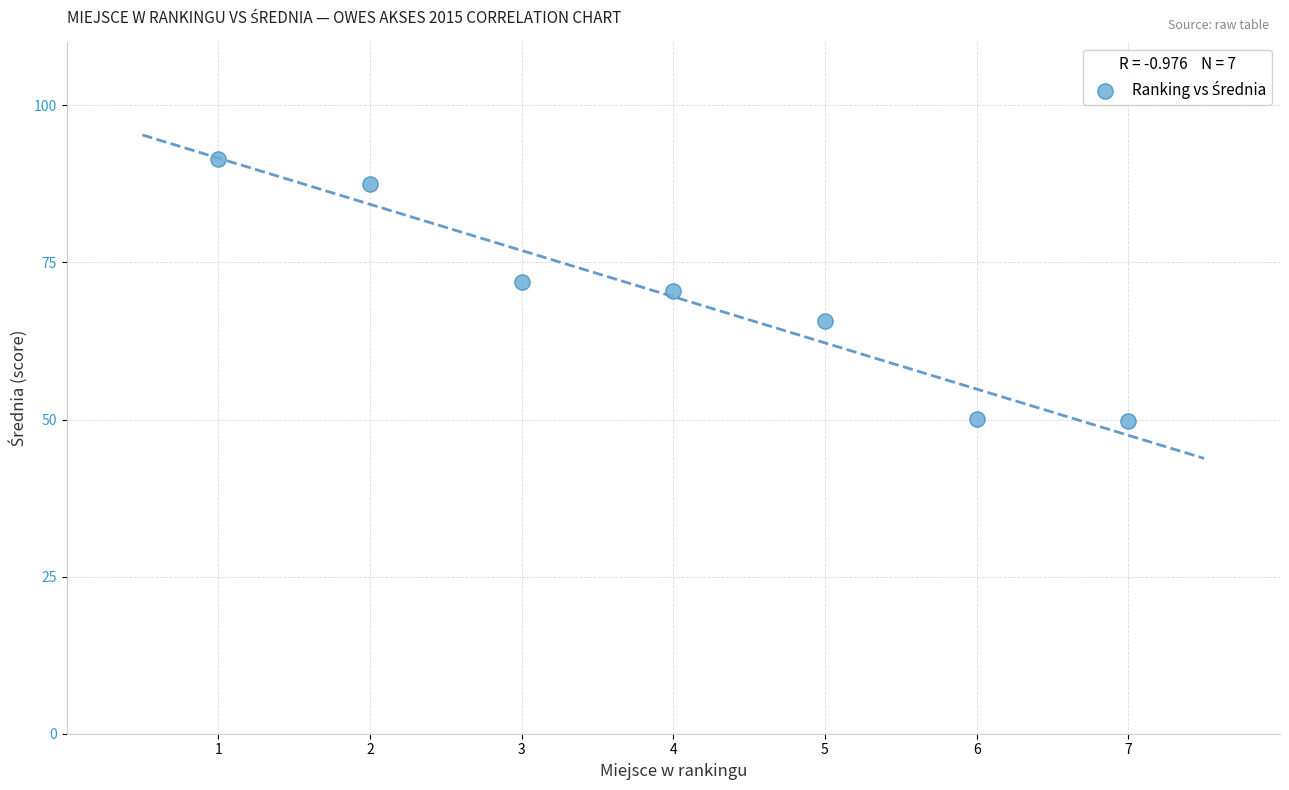

What is the average X value?

4.0